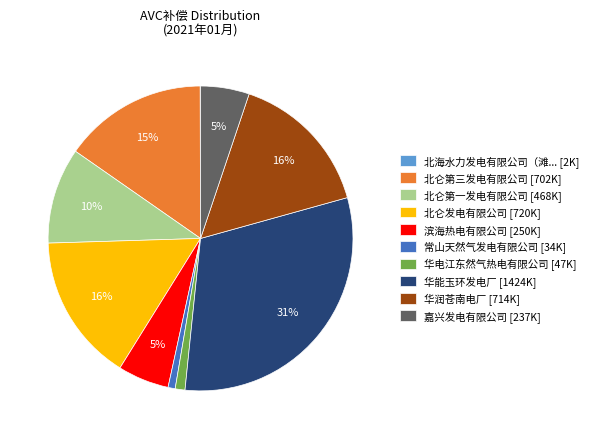

The 常山天然气发电有限公司 [34K] slice represents 1% of the pie. True or false?

True